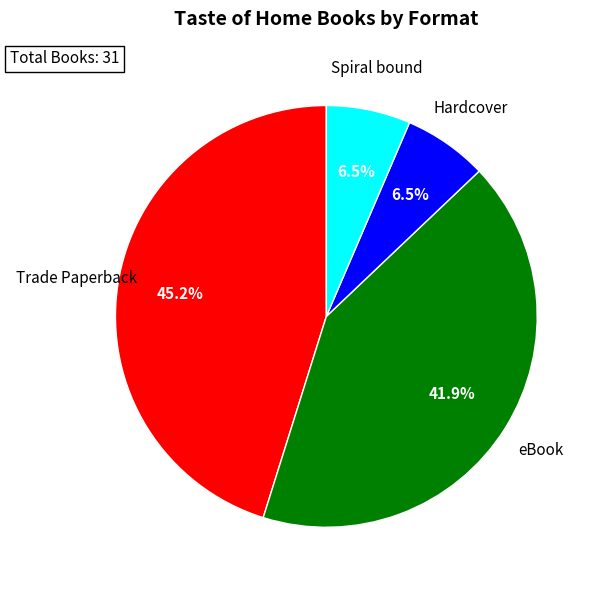

Does any single category account for the majority?

No